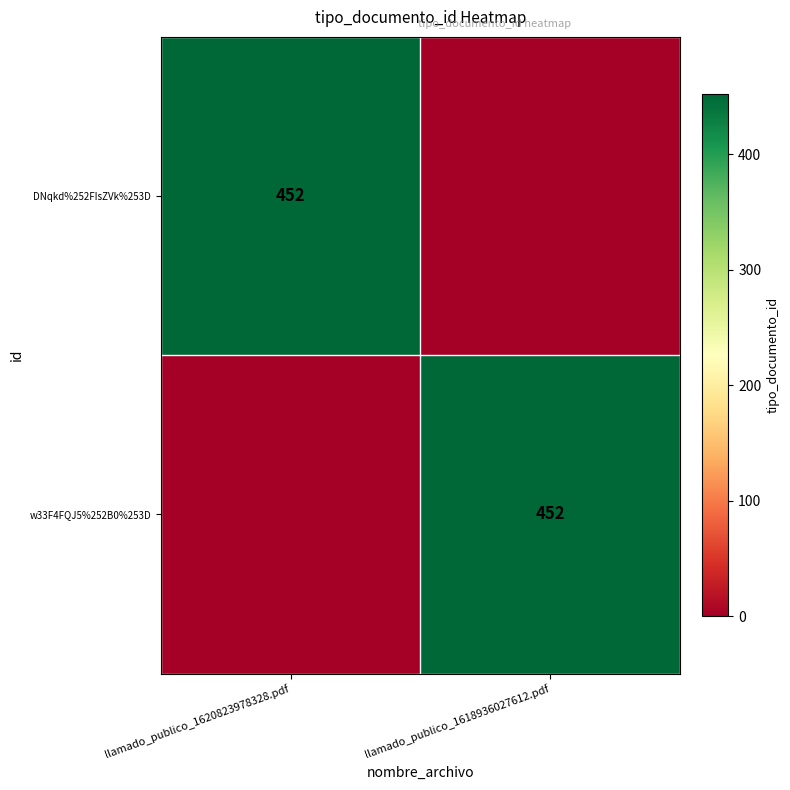

The w33F4FQJ5%252B0%253D series shows 642 at llamado_publico_1618936027612.pdf. True or false?

False